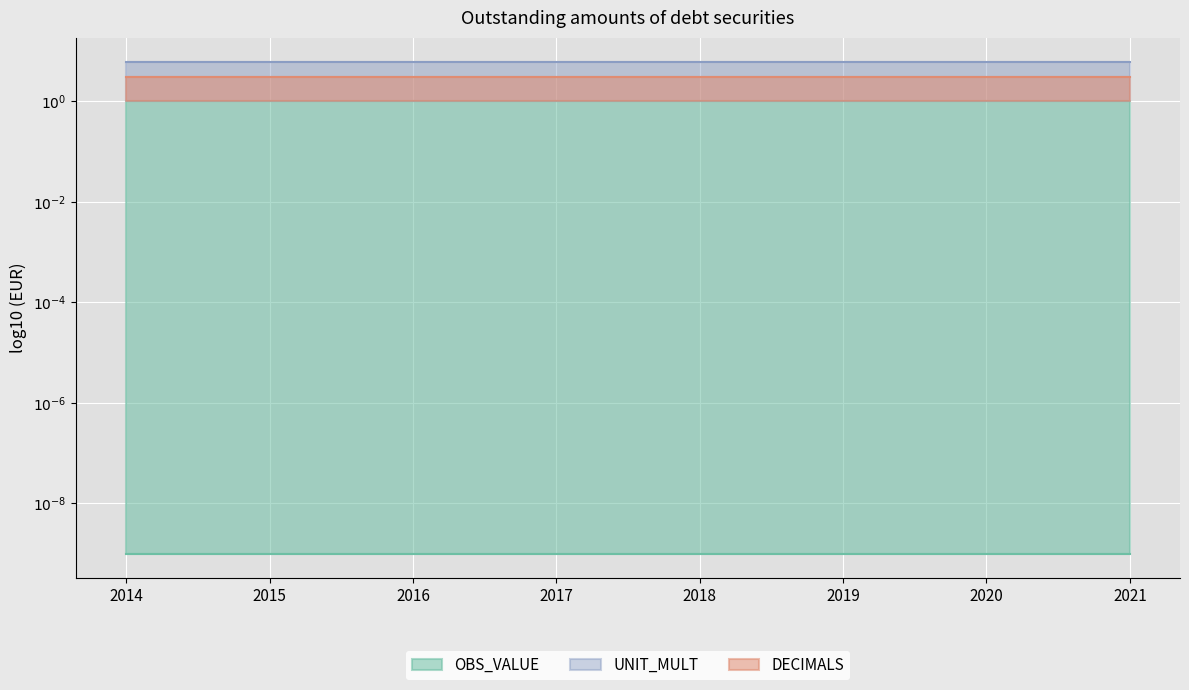

Rank the series at 2016 from lowest to highest value.

OBS_VALUE, DECIMALS, UNIT_MULT